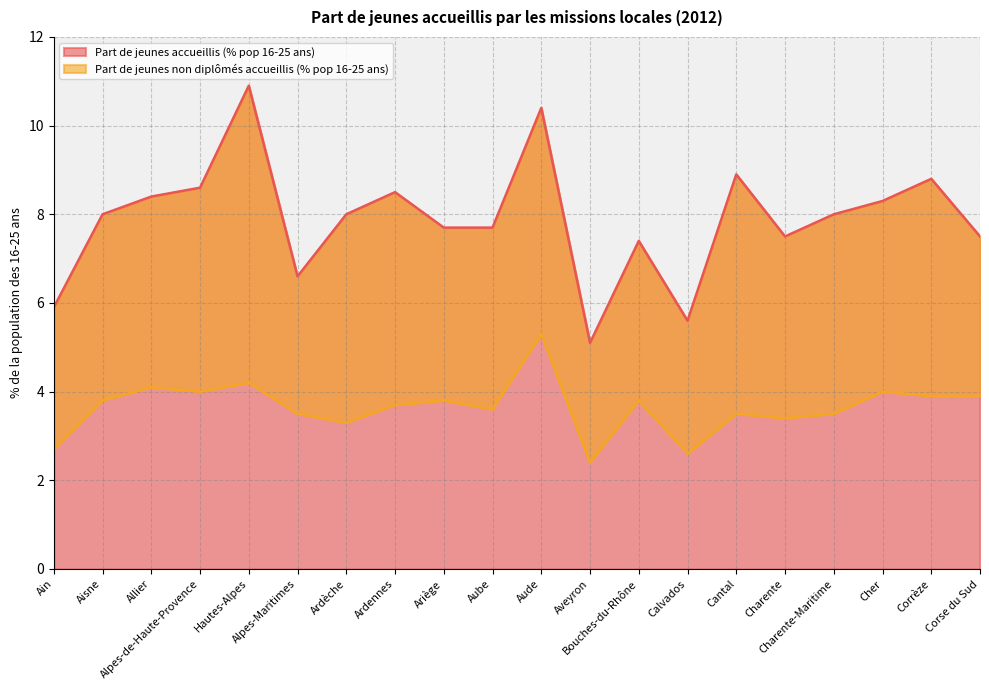

Reading right to left, what are all the values shown in this chart?

Part de jeunes accueillis (% pop 16-25 ans): Corse du Sud=7.5	Corrèze=8.8	Cher=8.3	Charente-Maritime=8.0	Charente=7.5	Cantal=8.9	Calvados=5.6	Bouches-du-Rhône=7.4	Aveyron=5.1	Aude=10.4	Aube=7.7	Ariège=7.7	Ardennes=8.5	Ardèche=8.0	Alpes-Maritimes=6.6	Hautes-Alpes=10.9	Alpes-de-Haute-Provence=8.6	Allier=8.4	Aisne=8.0	Ain=5.9
Part de jeunes non diplômés accueillis (% pop 16-25 ans): Corse du Sud=3.9	Corrèze=3.9	Cher=4.0	Charente-Maritime=3.5	Charente=3.4	Cantal=3.5	Calvados=2.6	Bouches-du-Rhône=3.8	Aveyron=2.4	Aude=5.3	Aube=3.6	Ariège=3.8	Ardennes=3.7	Ardèche=3.3	Alpes-Maritimes=3.5	Hautes-Alpes=4.2	Alpes-de-Haute-Provence=4.0	Allier=4.1	Aisne=3.8	Ain=2.7